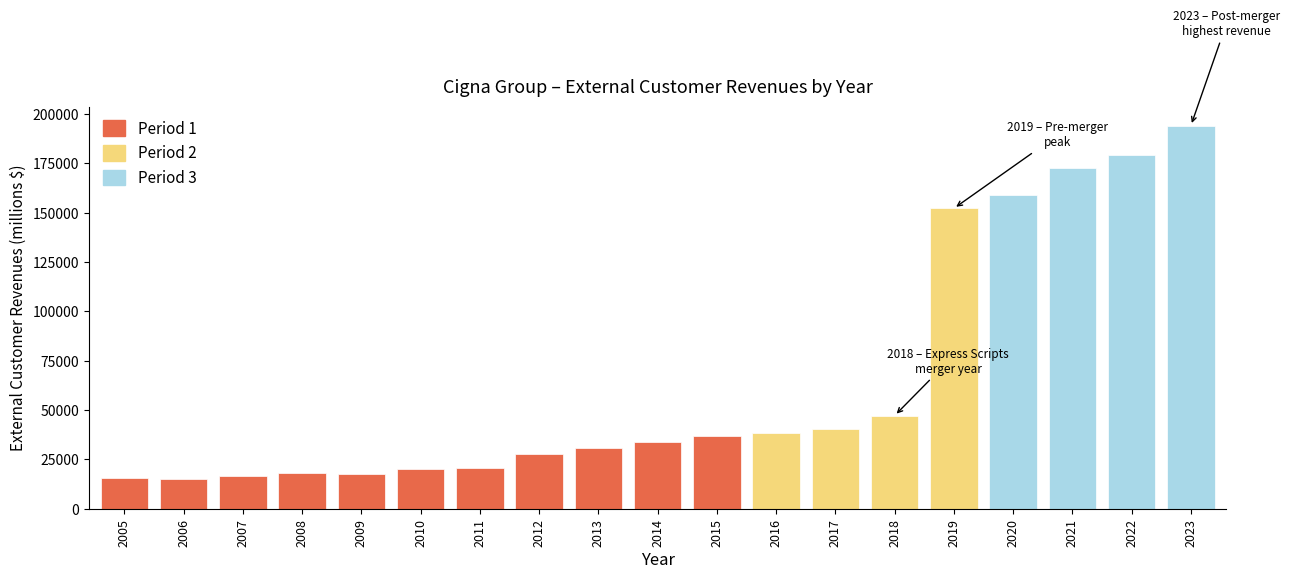

What is the value of the 8th bar from the left?

27931